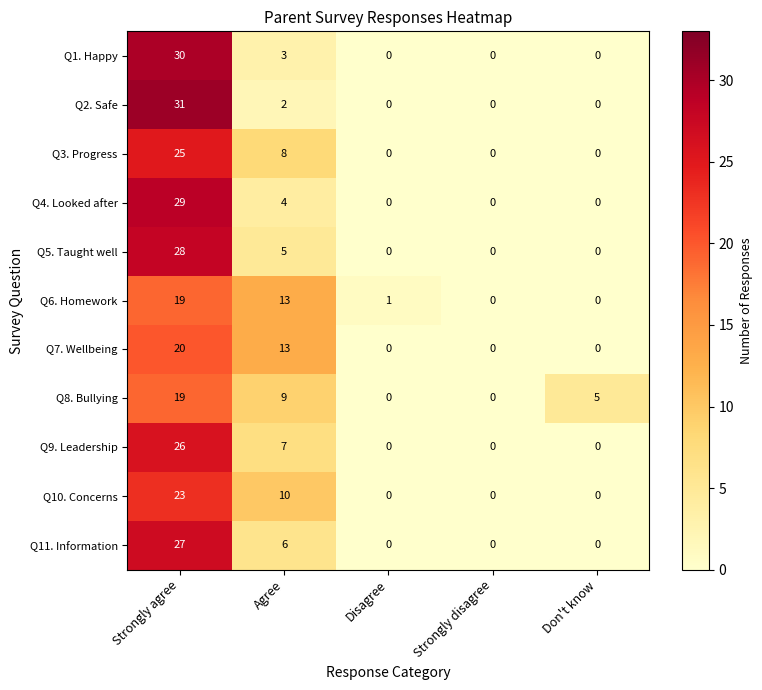

Is it true that Q2. Safe equals 12 at Disagree?

False